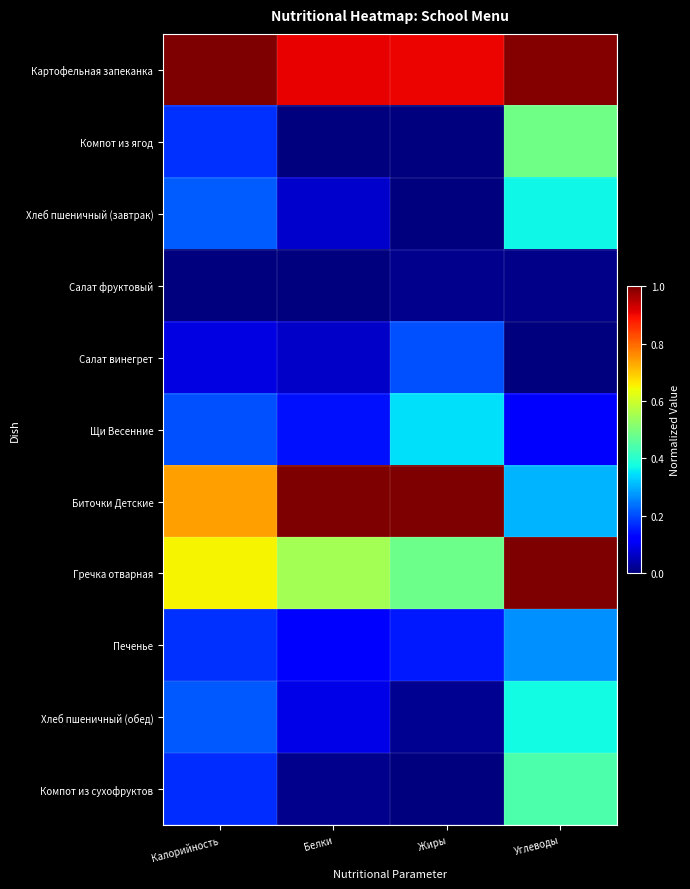

Which category has the highest value across all series?

Калорийность